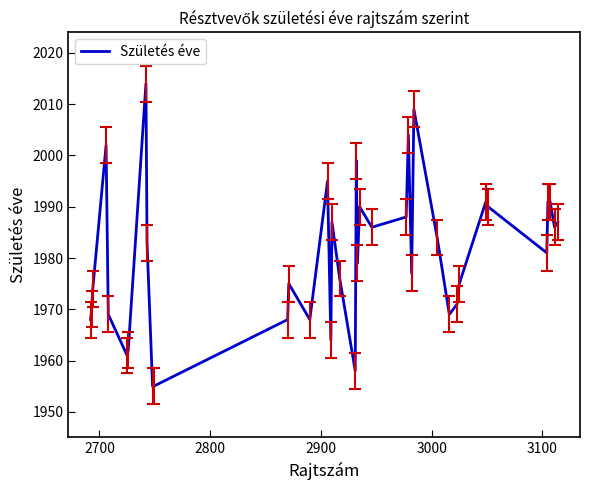

How many lines are shown in the chart?

1